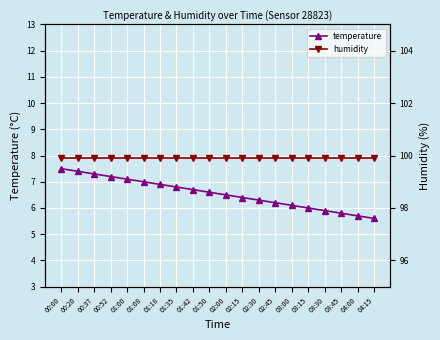

True or false: humidity has a value of 143.5 at 03:45.

False